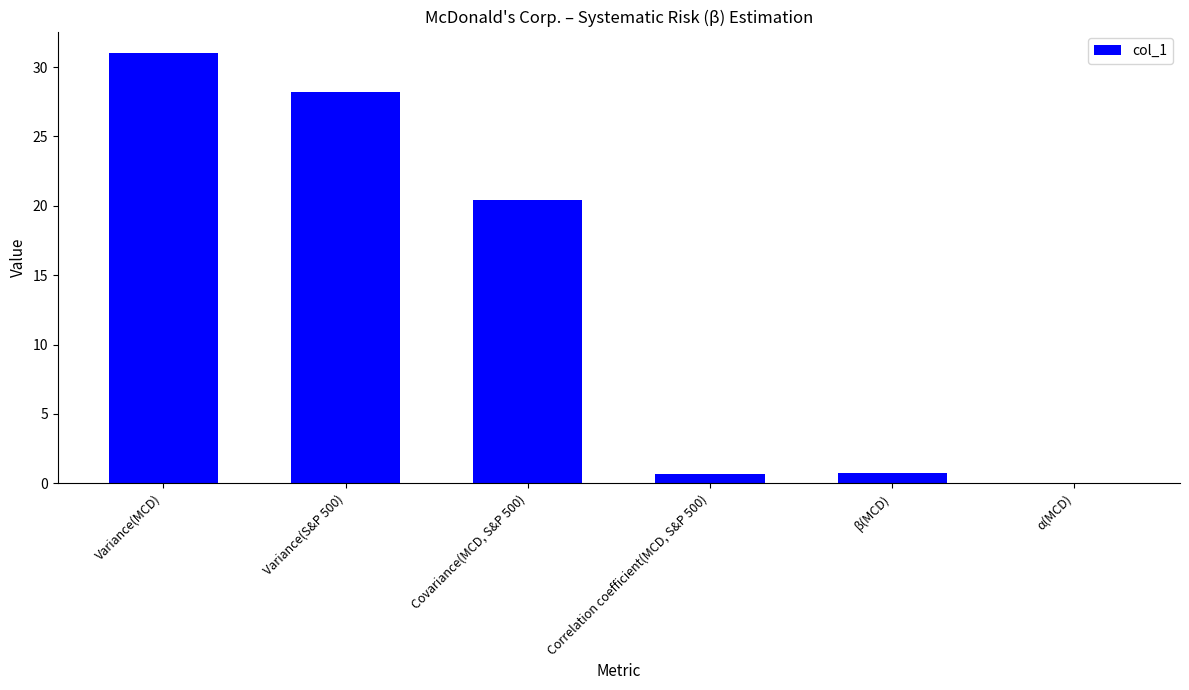

Is it true that the value at Correlation coefficient(MCD, S&P 500) is 0.7?

True